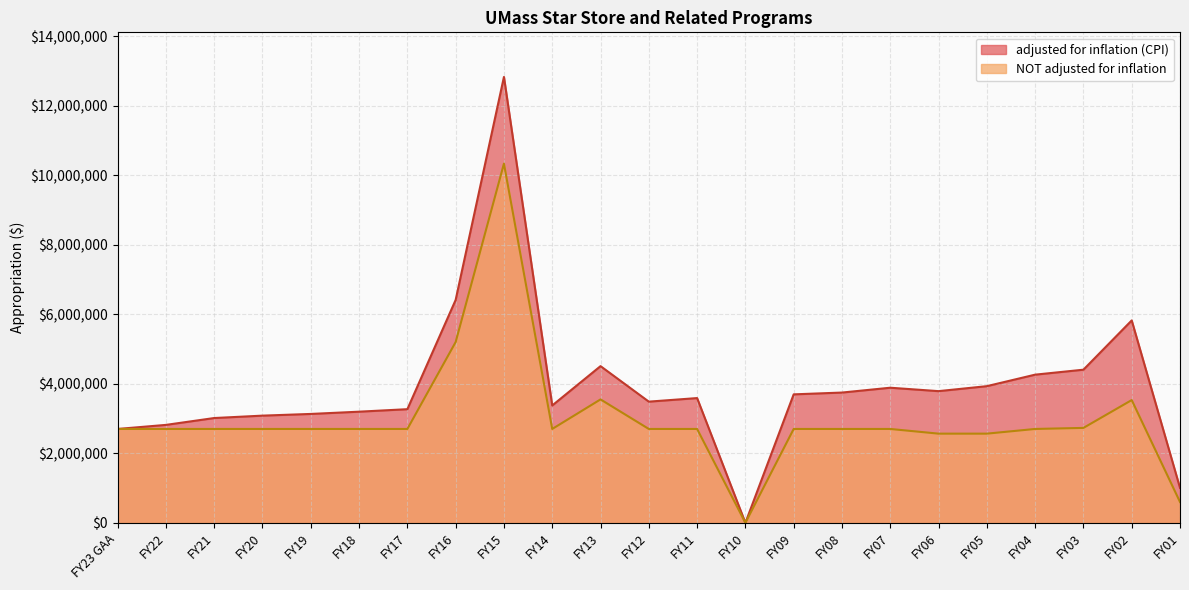

Rank the series at FY18 from highest to lowest value.

adjusted for inflation (CPI), NOT adjusted for inflation